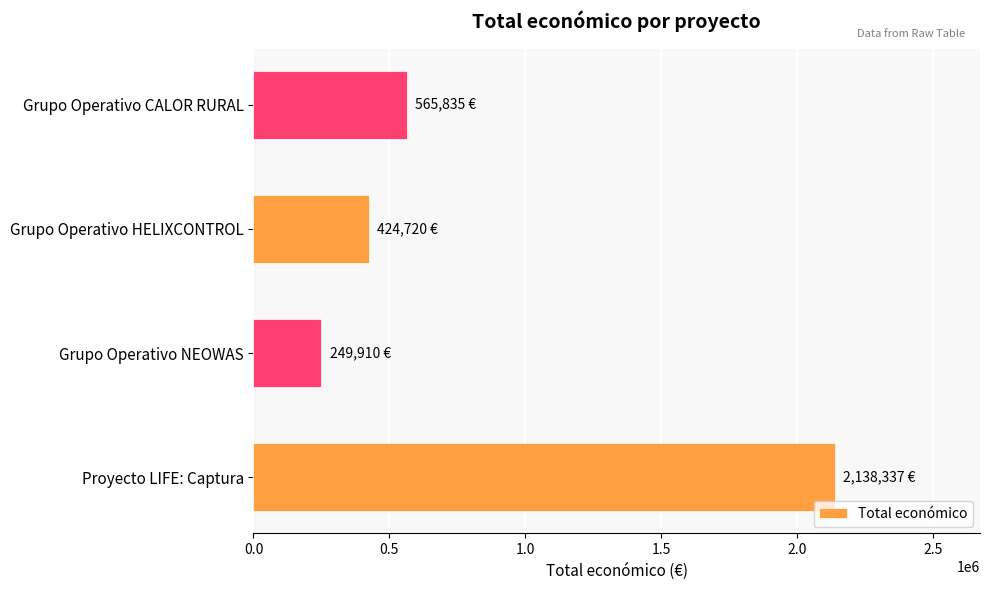

Reading bottom to top, transcribe all the data shown in this chart.

2138337	249910	424720	565835